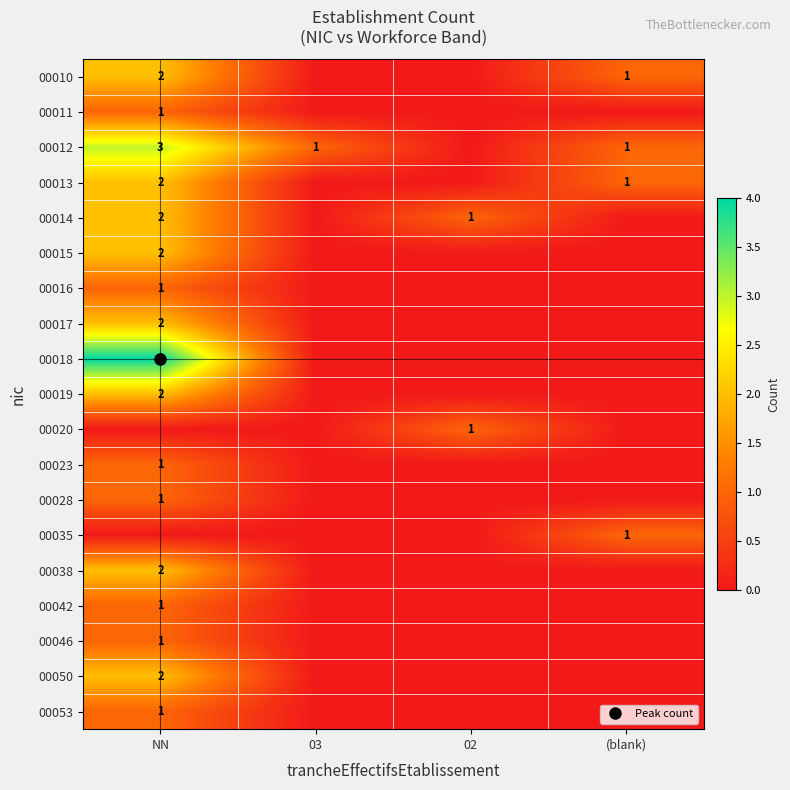

Which category has the lowest value in the 00016 series?

03